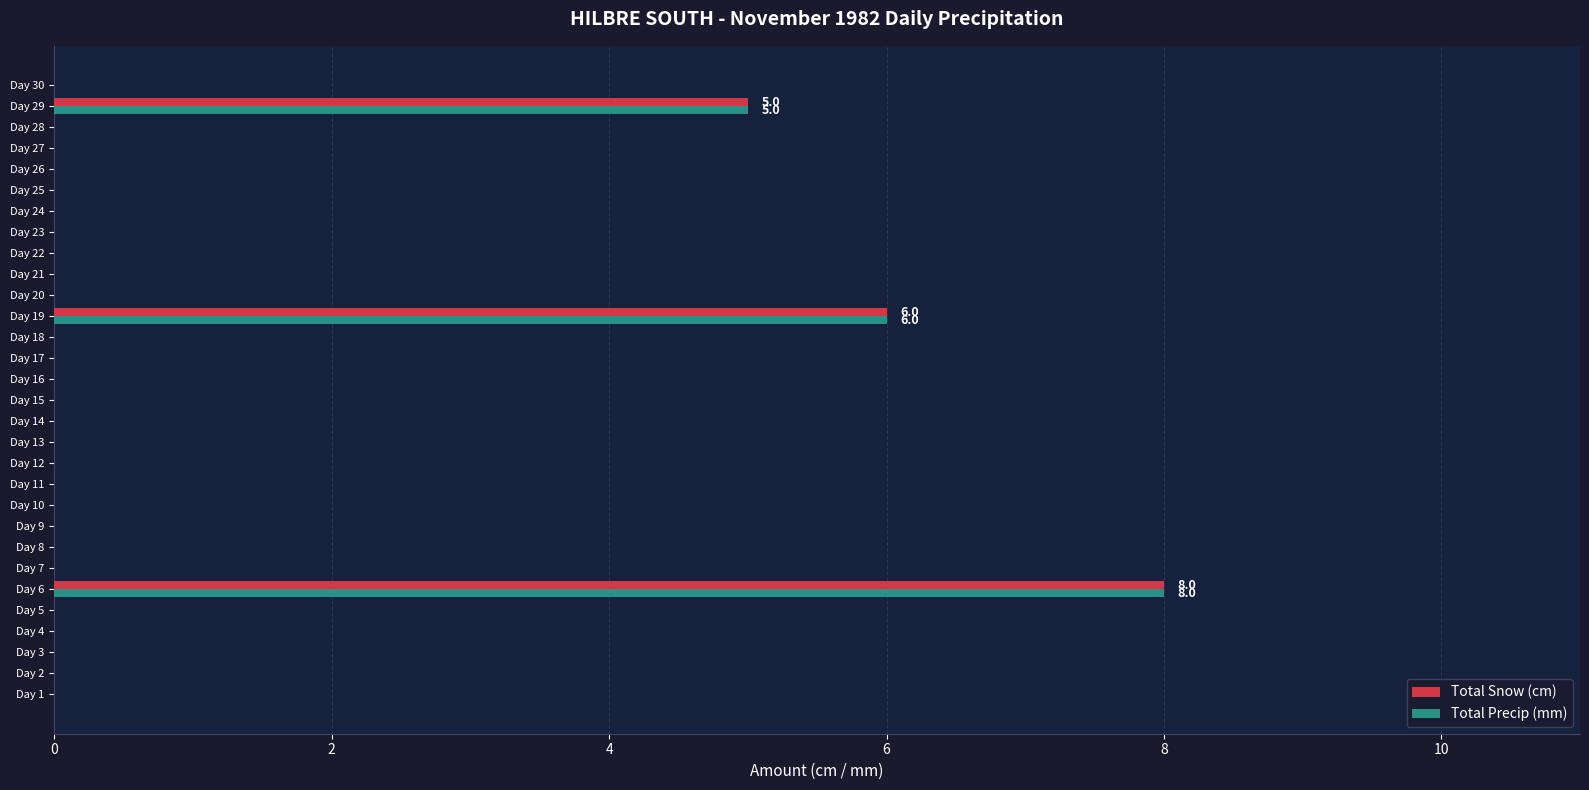

Which label corresponds to the largest value in the chart?

Day 6